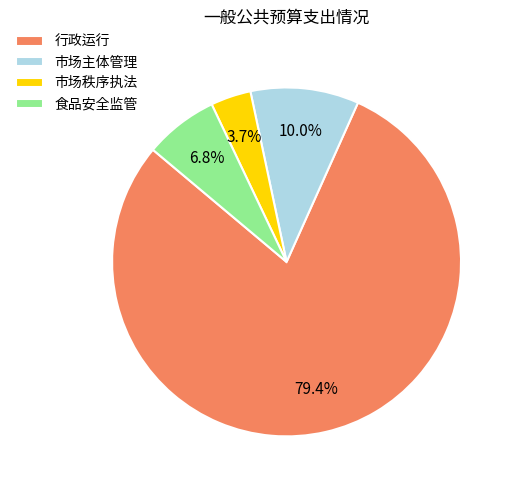

Rank the categories by value from highest to lowest.

行政运行, 市场主体管理, 食品安全监管, 市场秩序执法